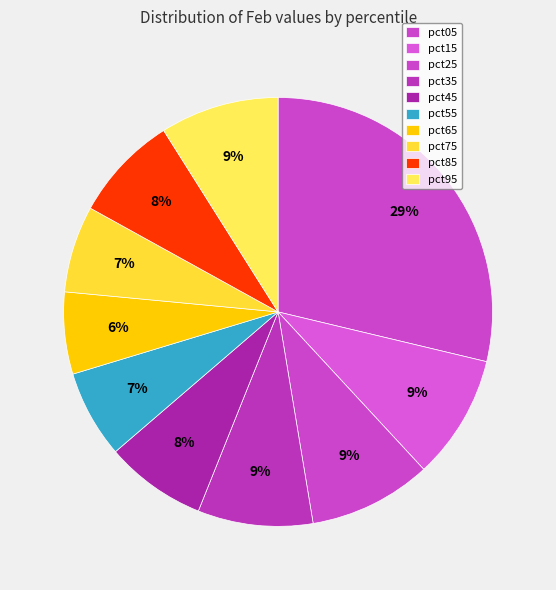

Count the number of slices in the pie.

10